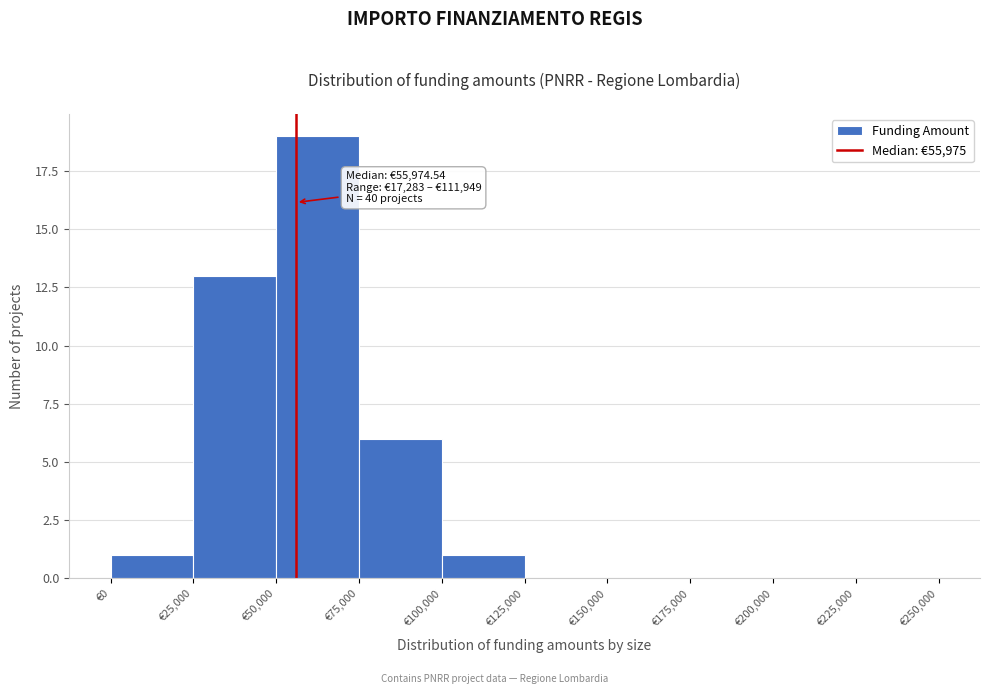

Which range on the x-axis has the tallest bar?

50000 to 75000